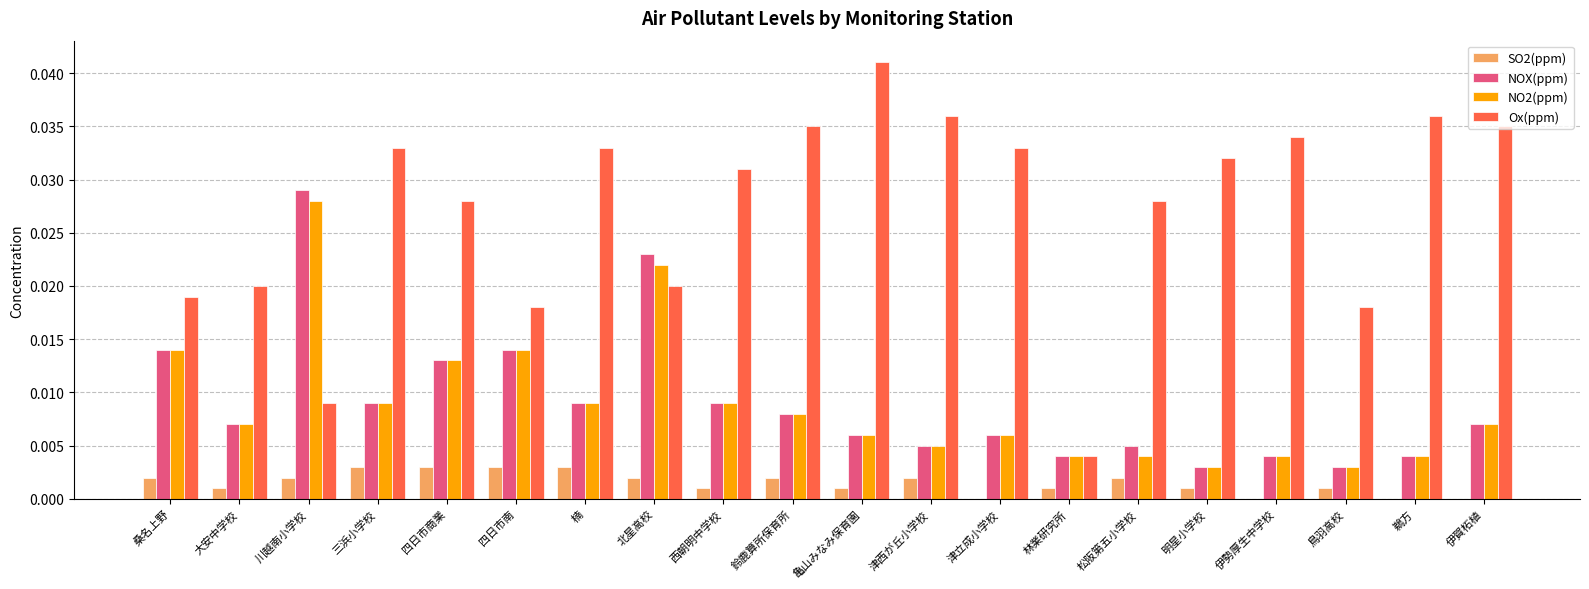

What is the sum of all Ox(ppm) values?

0.5